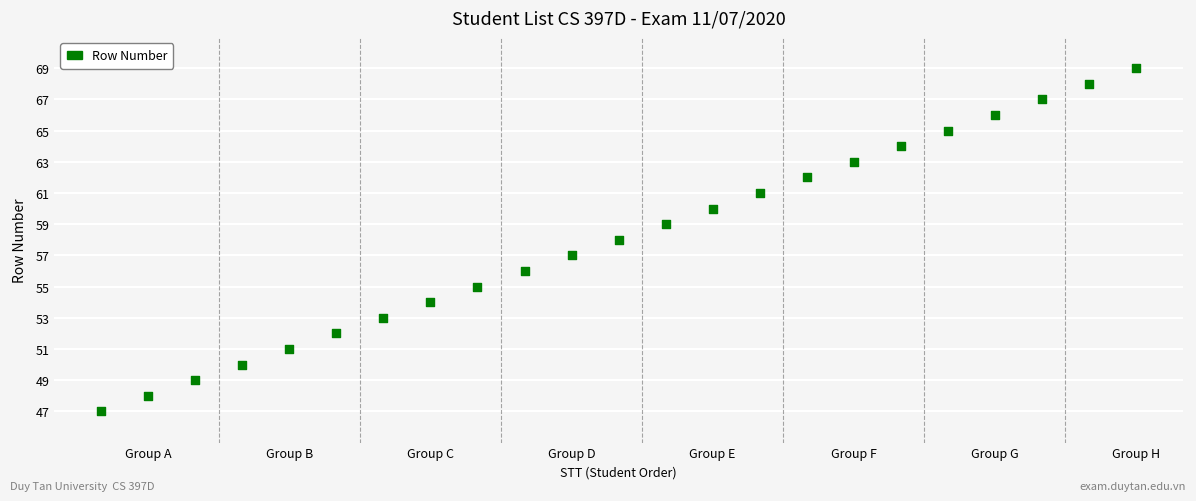

What is the range of Y values (max minus min)?

22